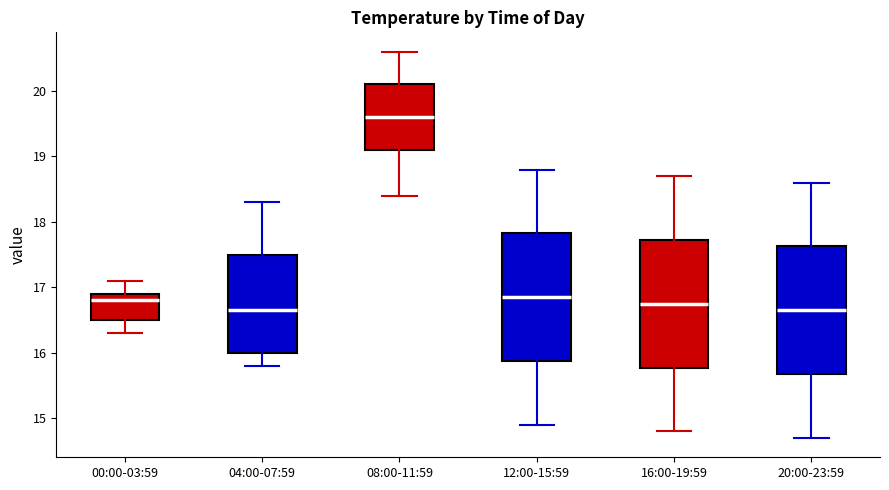

Reading left to right, transcribe this box plot: for each box, give where its median line is, the range the box spans, and where its two whiskers end, as read against the y-axis. The values are not printed on the chart, so give them approximately, as read against the axis.

00:00-03:59: median 16.8, box 16.5 to 16.9, whiskers 16.3 to 17.1
04:00-07:59: median 16.7, box 16.0 to 17.5, whiskers 15.8 to 18.3
08:00-11:59: median 19.6, box 19.1 to 20.1, whiskers 18.4 to 20.6
12:00-15:59: median 16.9, box 15.9 to 17.8, whiskers 14.9 to 18.8
16:00-19:59: median 16.8, box 15.8 to 17.7, whiskers 14.8 to 18.7
20:00-23:59: median 16.7, box 15.7 to 17.6, whiskers 14.7 to 18.6